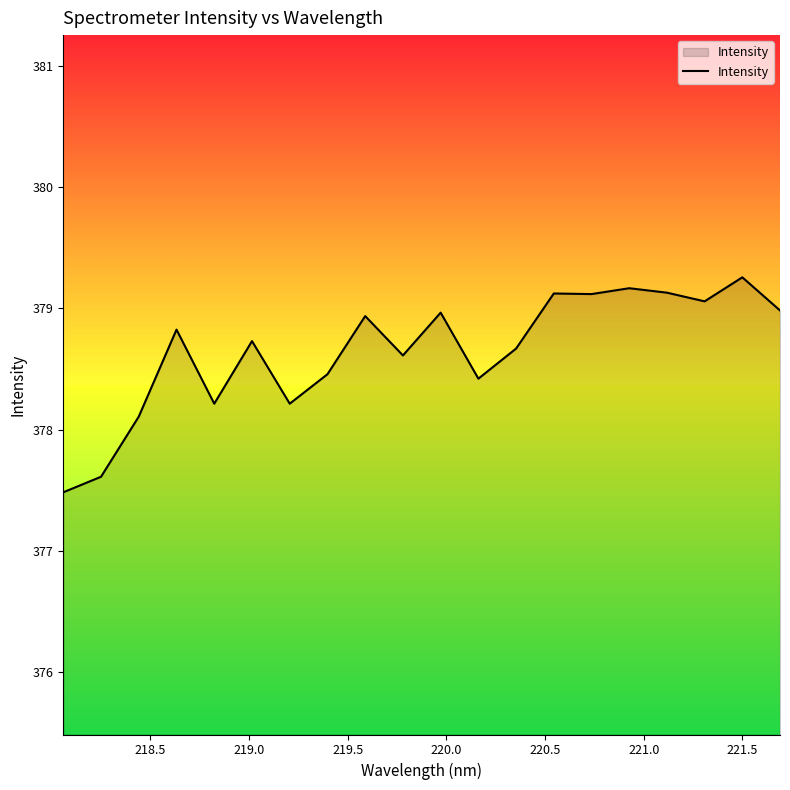

What is the difference between the maximum and minimum values?

1.8